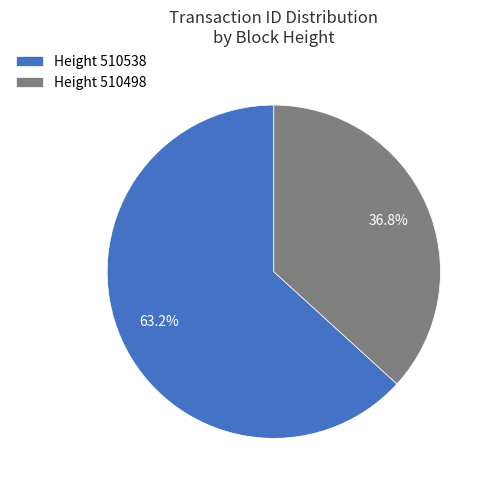

What is the smallest slice in the pie chart?

Height 510498